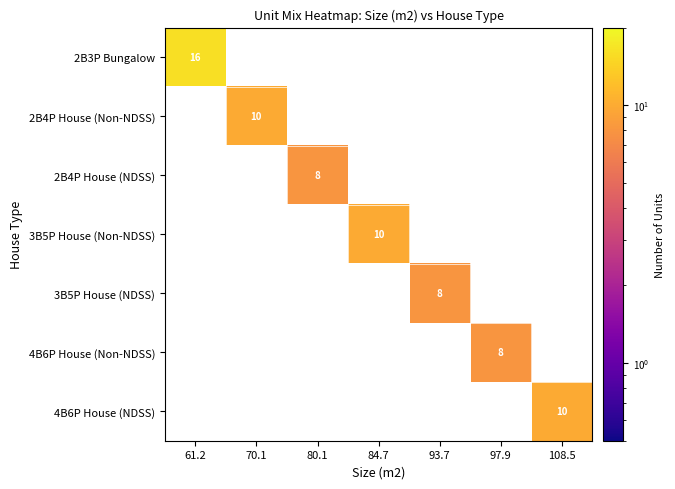

Which label corresponds to the largest value in the chart?

61.2